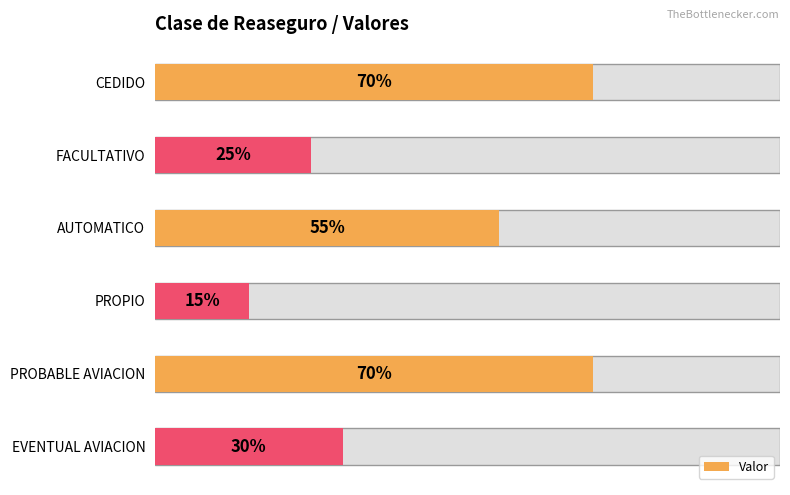

Is it true that the value at CEDIDO is 0.4?

False